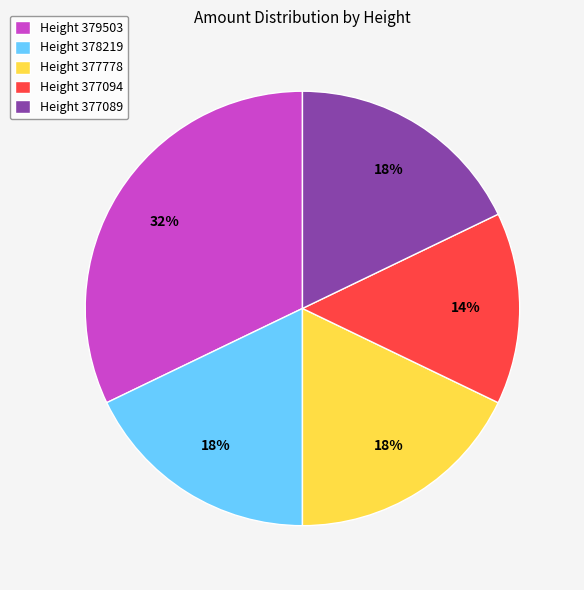

What is the smallest slice in the pie chart?

Height 377094